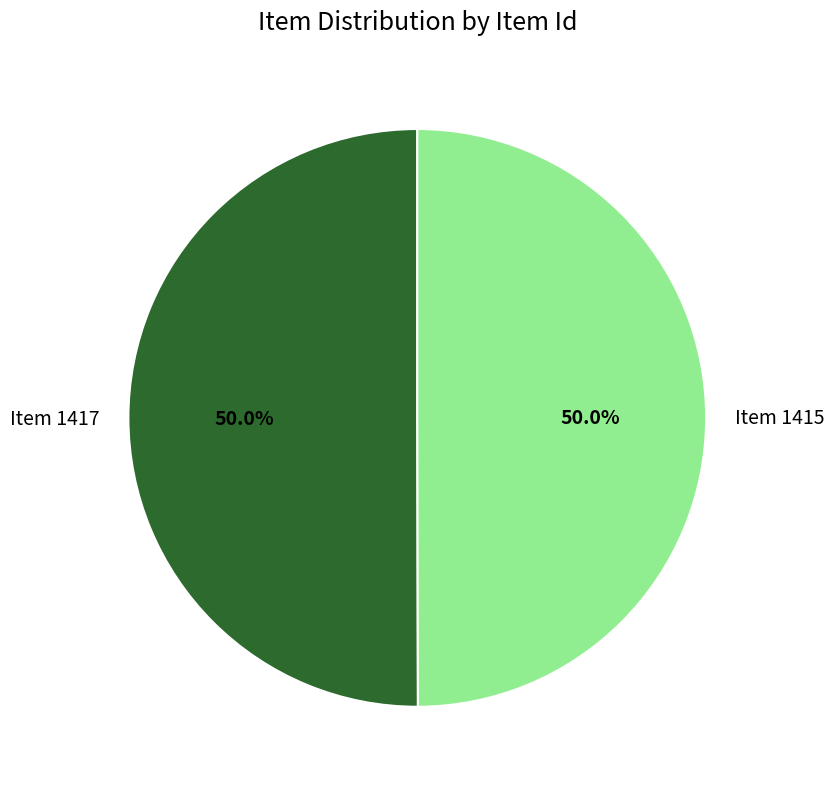

Is it true that Item 1417 is 50% of the pie?

True